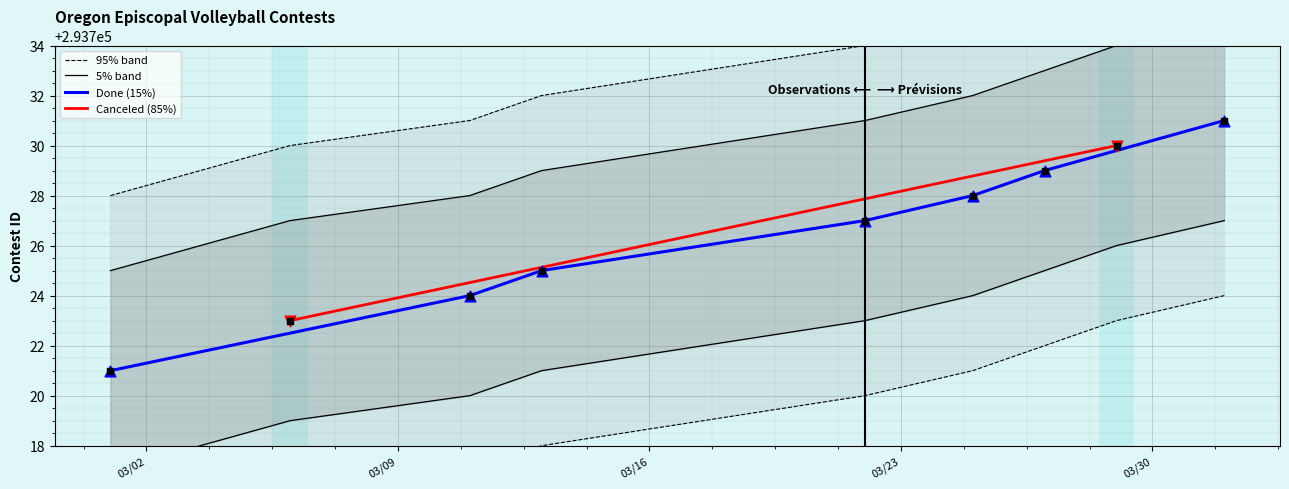

What is the ratio of the value at 3/22/21 to the value at 3/6/21?

1.0